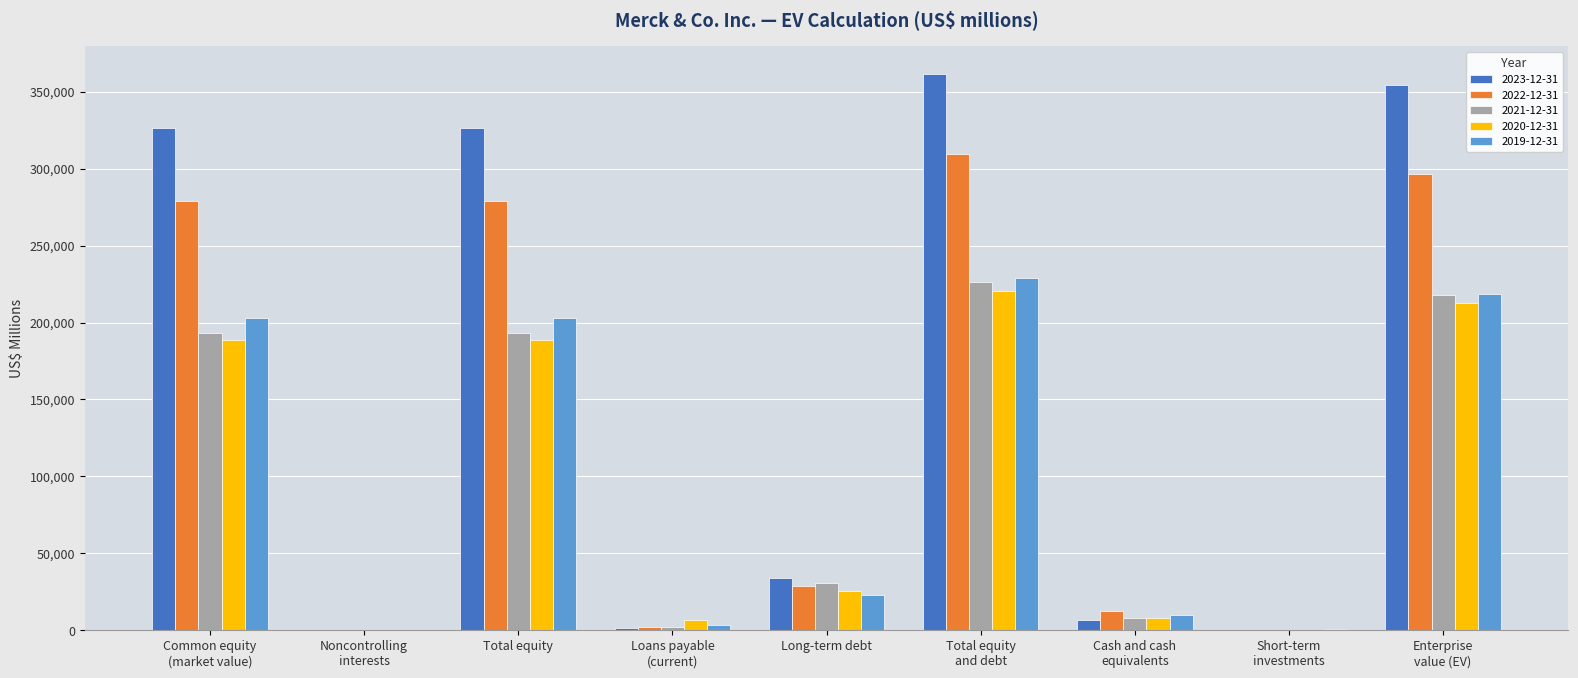

Is the value of 2023-12-31 at Total equity
and debt greater than the value of 2022-12-31 at Loans payable
(current)?

Yes